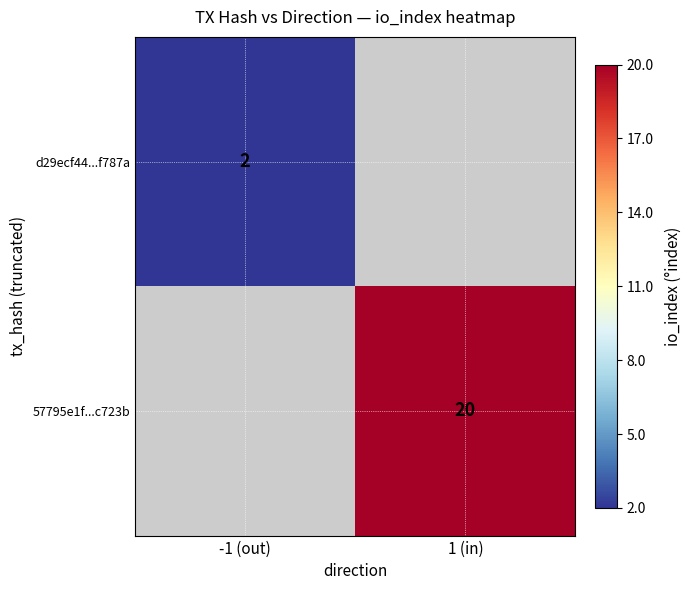

The value of d29ecf44...f787a at -1 (out) is 1. True or false?

False